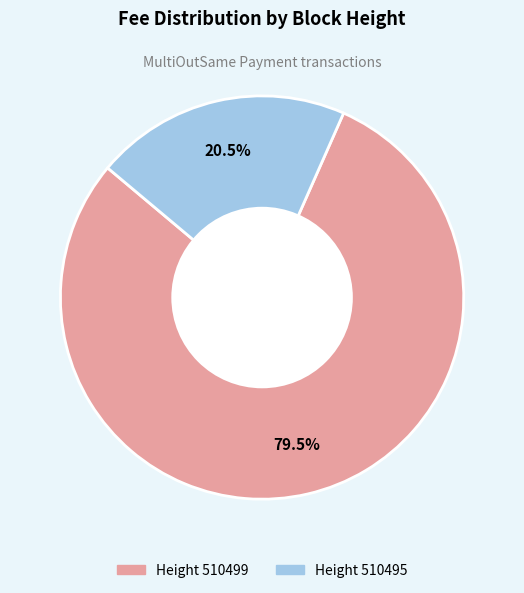

Rank the categories by value from lowest to highest.

510495, 510499